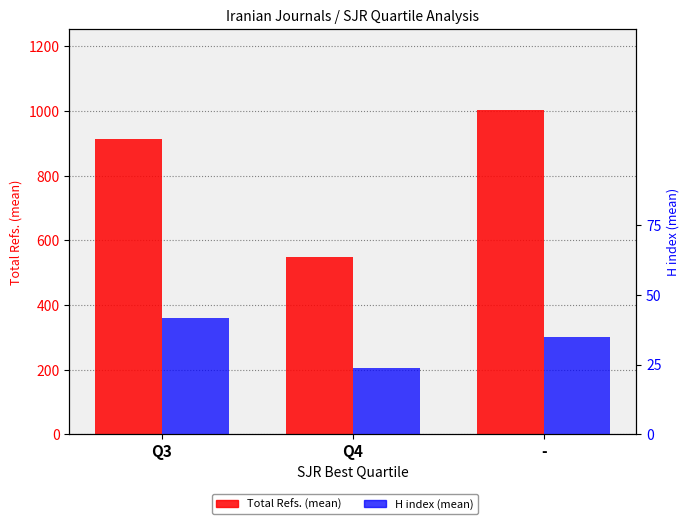

Reading left to right, extract all data points from this chart.

Total Refs. (mean): 912.8	549.3	1003.4
H index (mean): 41.5	23.8	34.8